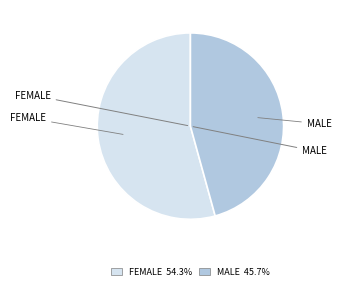

Is there any slice that represents more than half of the pie?

Yes